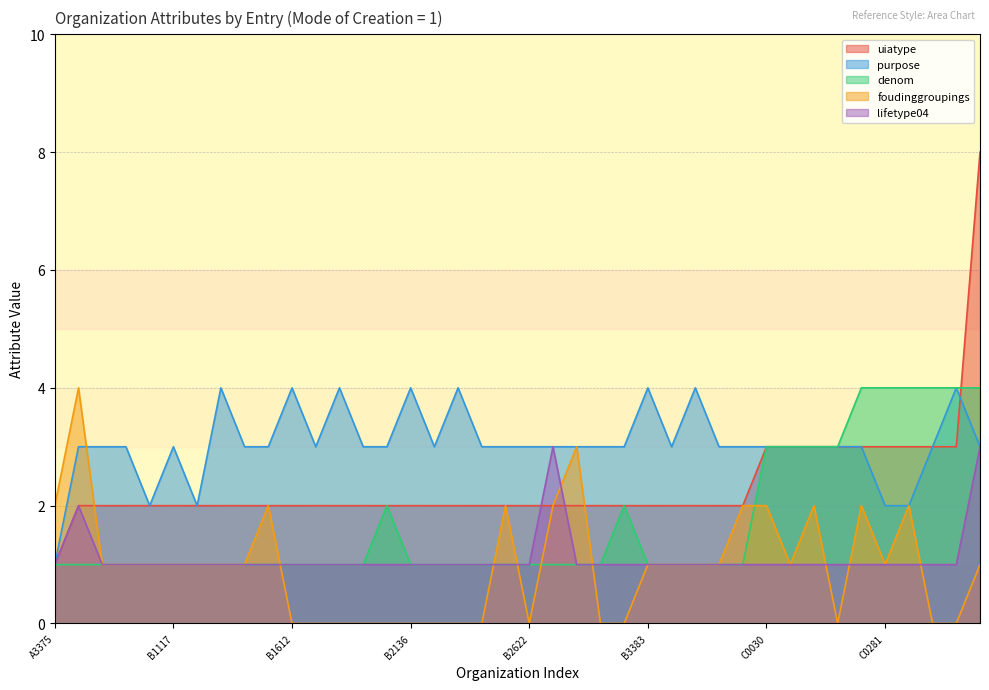

At which label does lifetype04 reach its peak?

B2627